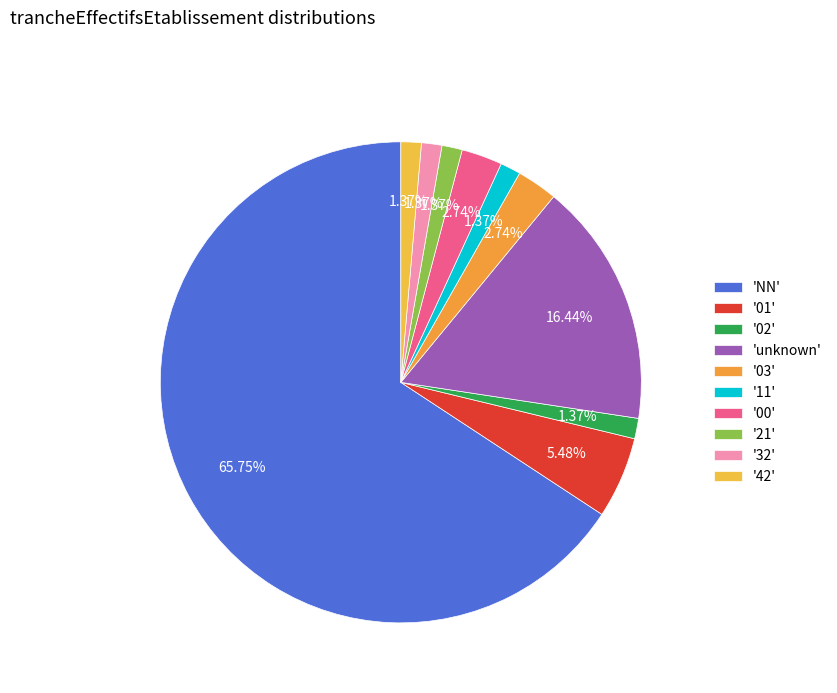

How many segments does this pie chart have?

10